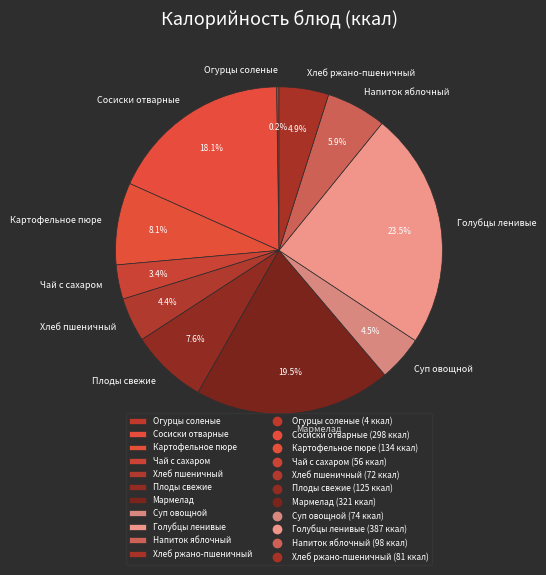

What percentage is NOT represented by Напиток яблочный?

94.1%